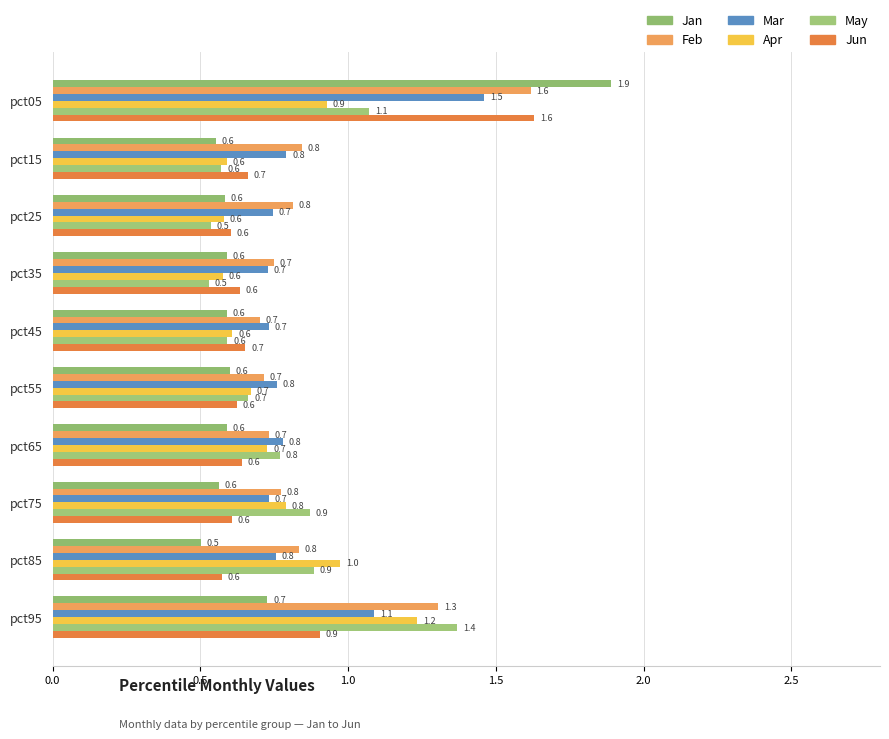

Reading right to left, transcribe all the data shown in this chart.

Jan: 0.7	0.5	0.6	0.6	0.6	0.6	0.6	0.6	0.6	1.9
Feb: 1.3	0.8	0.8	0.7	0.7	0.7	0.7	0.8	0.8	1.6
Mar: 1.1	0.8	0.7	0.8	0.8	0.7	0.7	0.7	0.8	1.5
Apr: 1.2	1.0	0.8	0.7	0.7	0.6	0.6	0.6	0.6	0.9
May: 1.4	0.9	0.9	0.8	0.7	0.6	0.5	0.5	0.6	1.1
Jun: 0.9	0.6	0.6	0.6	0.6	0.7	0.6	0.6	0.7	1.6